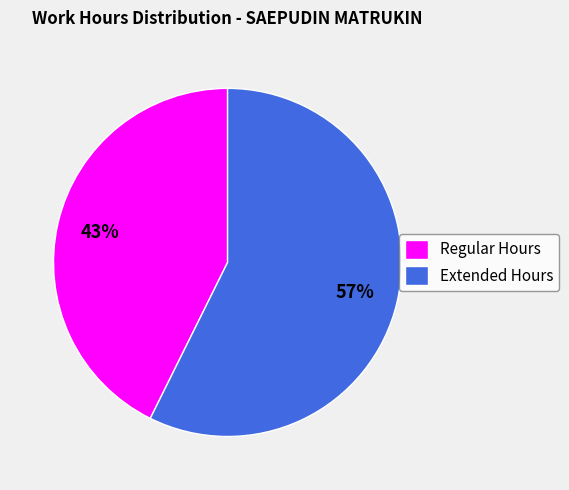

Count the number of slices in the pie.

2